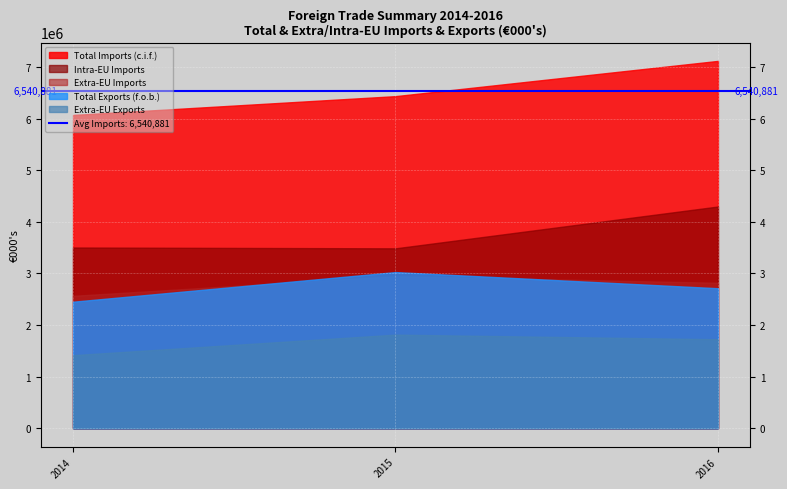

What is the total value across all series at 2015?

17712540